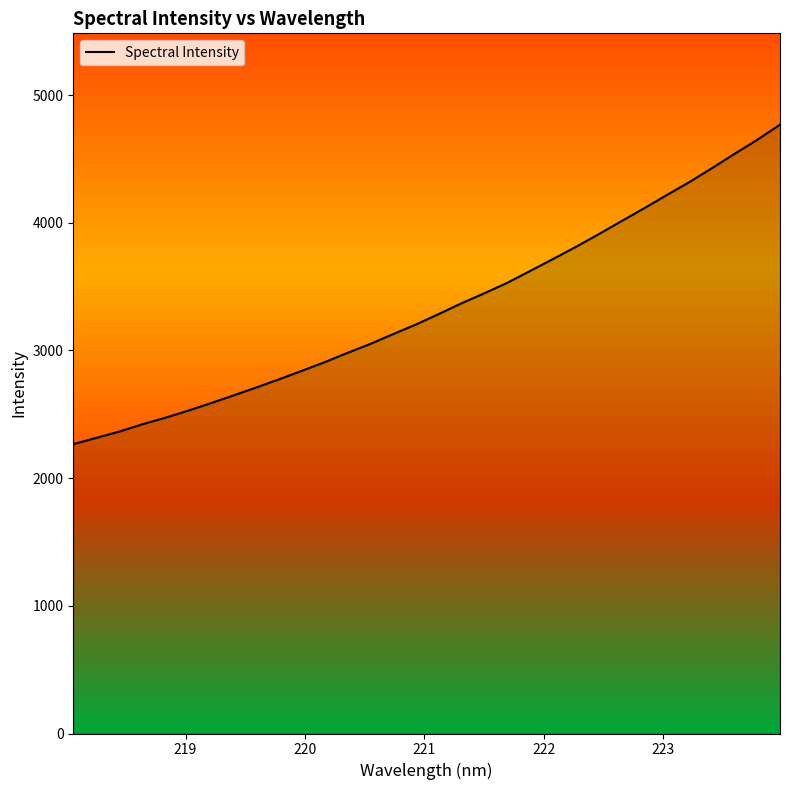

What is the difference between the maximum and minimum values?

2502.2